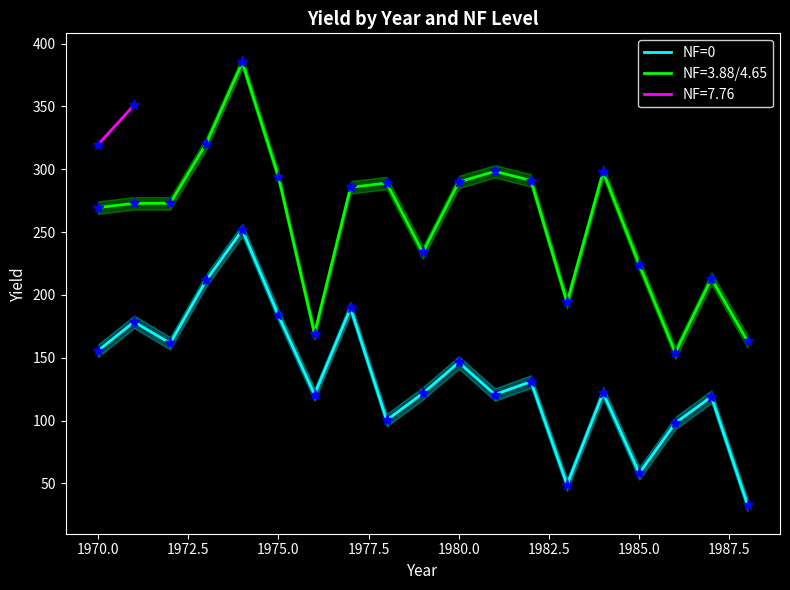

What is the difference between the maximum and minimum values?

218.6